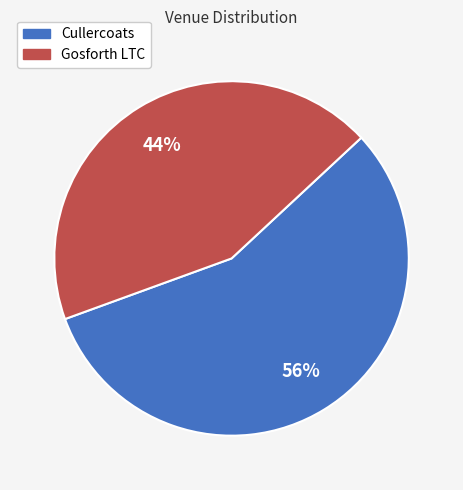

Between Gosforth LTC and Cullercoats, which is larger?

Cullercoats